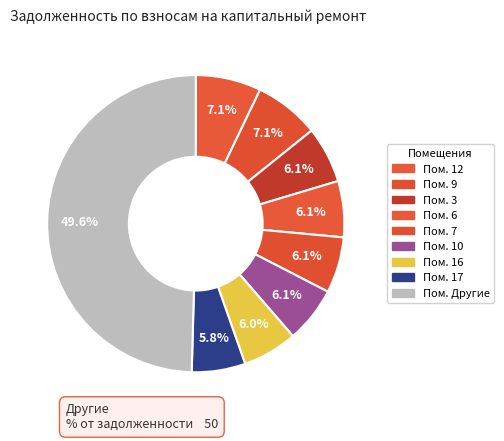

How many segments does this pie chart have?

9